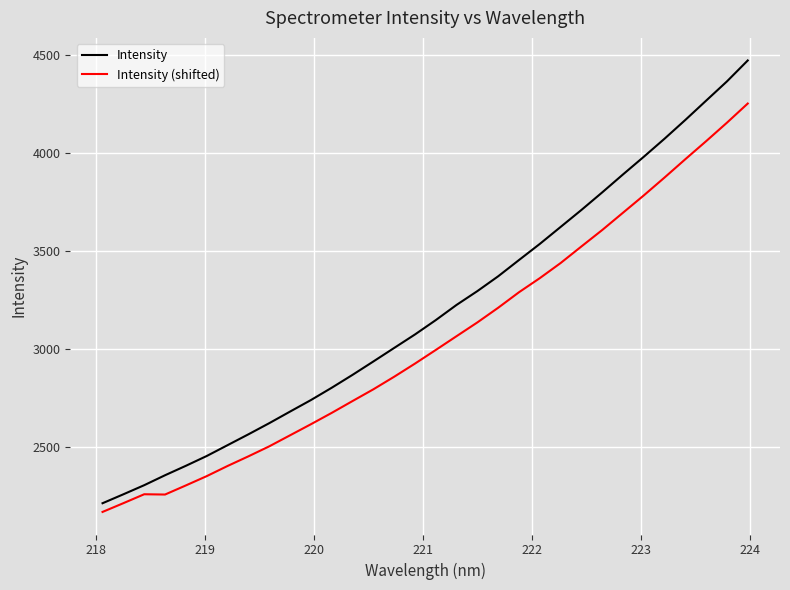

How many lines are shown in the chart?

2